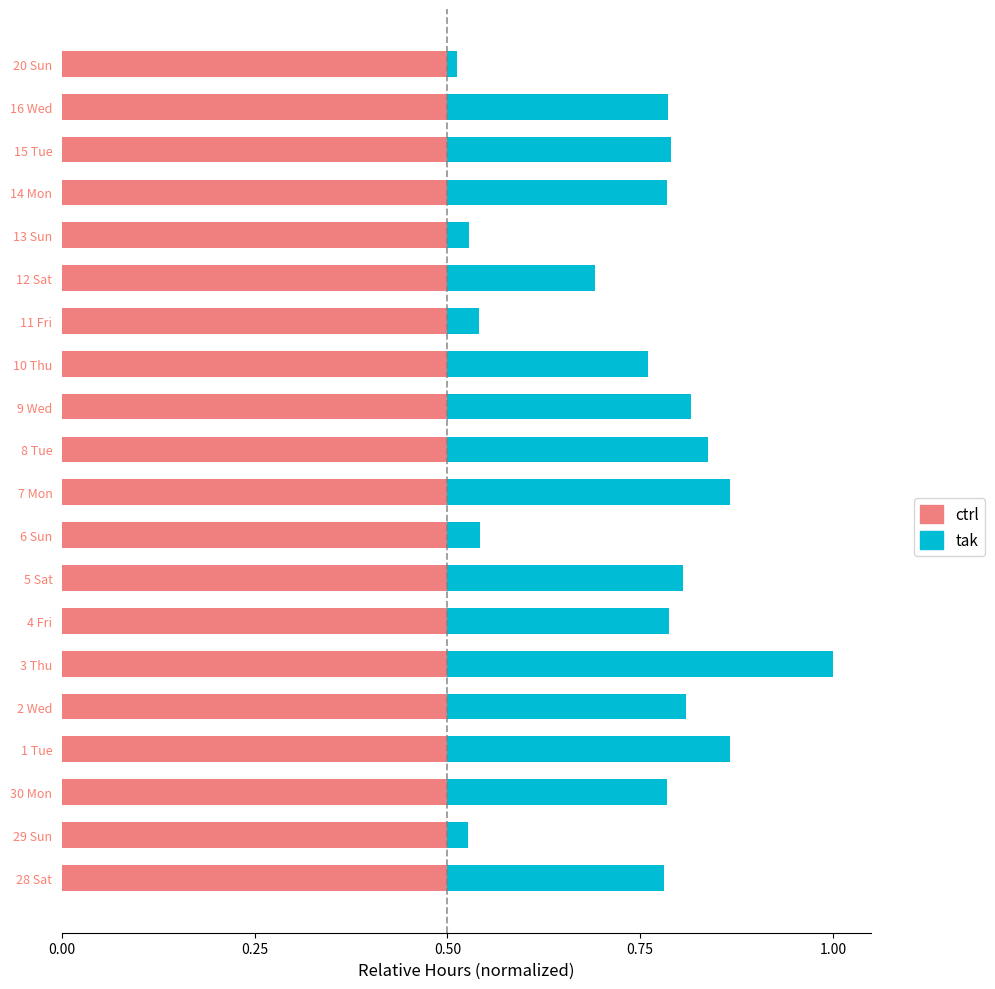

At which category is the sum across all series the highest?

3 Thu